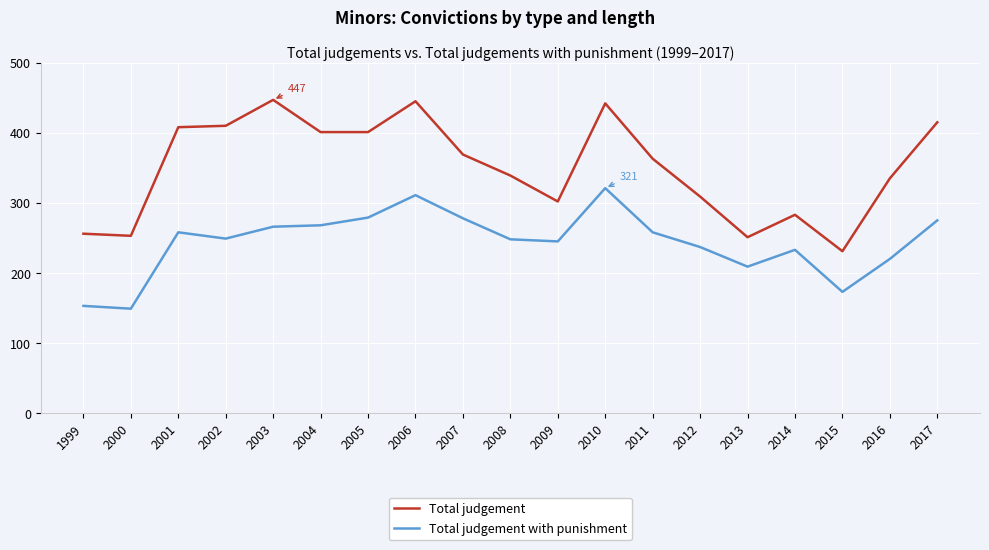

What is the greatest value displayed?

447